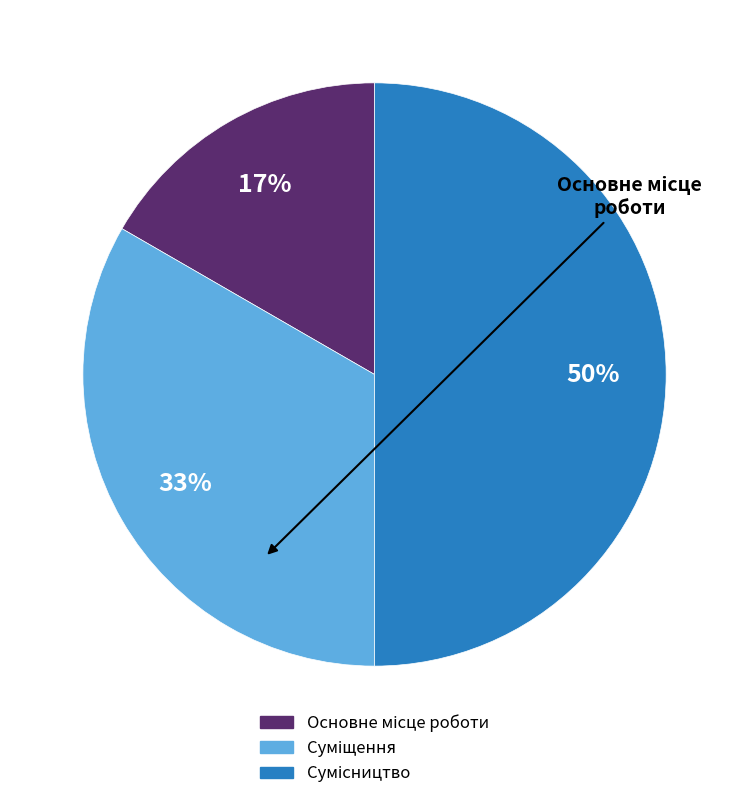

To the nearest percent, what is the average slice percentage?

33%